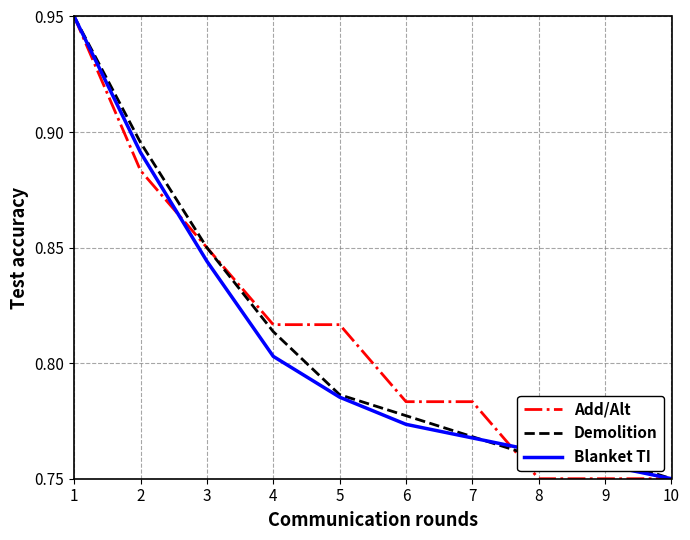

Where is Blanket TI nearest to the value 0?

10